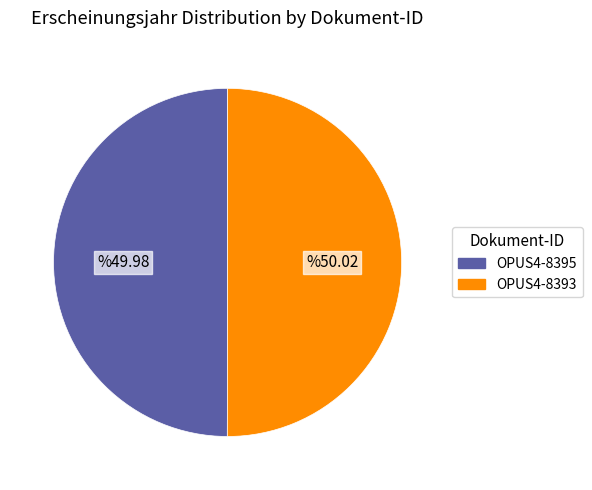

True or false: OPUS4-8393 accounts for 50% of the total.

True